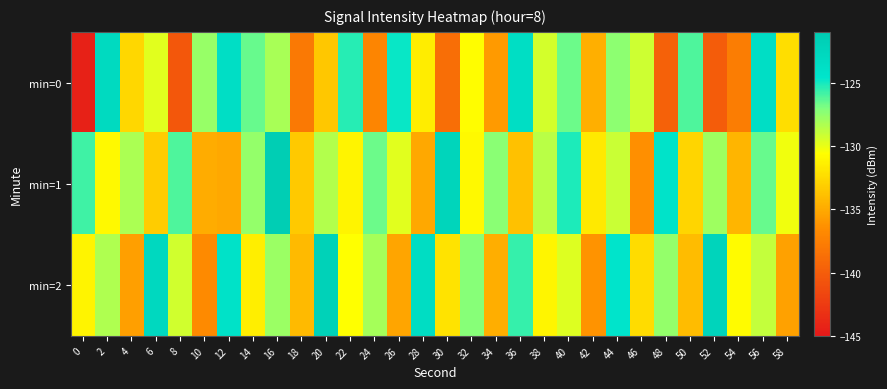

Reading left to right, transcribe all the data shown in this chart.

min=0: 0=-144.4	2=-123.0	4=-132.6	6=-129.8	8=-140.5	10=-127.7	12=-123.7	14=-126.6	16=-128.2	18=-137.9	20=-133.5	22=-125.3	24=-137.1	26=-124.8	28=-131.6	30=-138.8	32=-130.7	34=-135.9	36=-123.6	38=-129.4	40=-126.7	42=-134.8	44=-127.4	46=-129.2	48=-139.7	50=-126.1	52=-140.0	54=-137.7	56=-123.7	58=-132.3
min=1: 0=-125.8	2=-130.9	4=-128.3	6=-133.2	8=-126.1	10=-134.9	12=-135.1	14=-127.7	16=-121.3	18=-133.5	20=-128.5	22=-131.2	24=-126.7	26=-129.8	28=-135.1	30=-122.4	32=-130.9	34=-127.3	36=-133.8	38=-128.6	40=-125.2	42=-131.7	44=-129.1	46=-136.4	48=-124.3	50=-132.8	52=-127.9	54=-134.5	56=-126.6	58=-130.2
min=2: 0=-131.2	2=-128.4	4=-135.6	6=-122.8	8=-129.3	10=-136.7	12=-124.1	14=-131.5	16=-127.8	18=-134.2	20=-121.9	22=-130.6	24=-128.1	26=-135.3	28=-123.5	30=-132.0	32=-127.2	34=-134.8	36=-125.6	38=-131.1	40=-129.7	42=-136.2	44=-124.5	46=-132.4	48=-127.6	50=-134.1	52=-122.3	54=-130.8	56=-128.9	58=-135.5